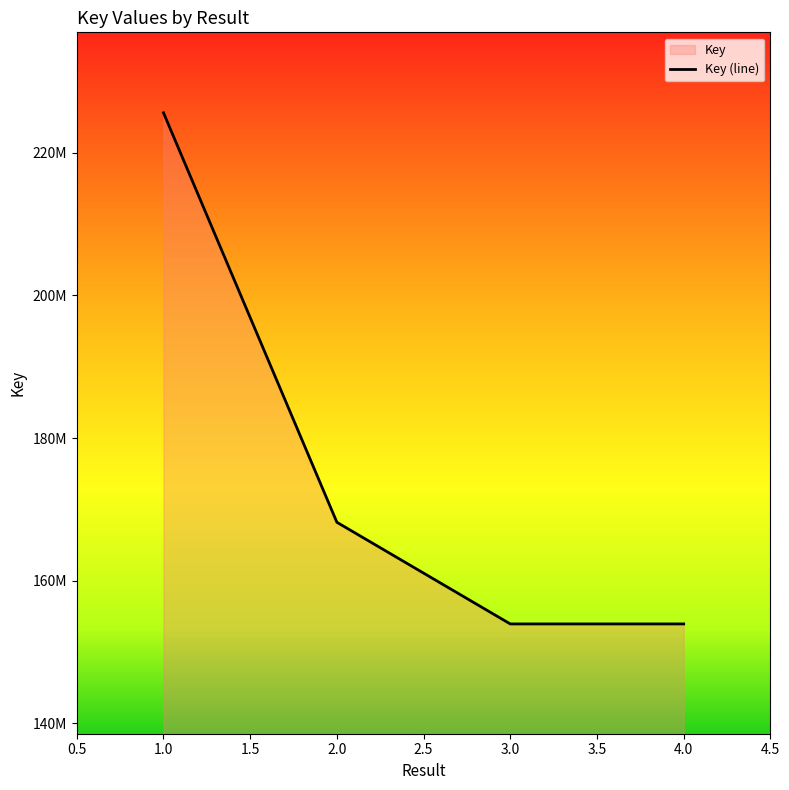

At which label does the data first exceed 168188820?

1